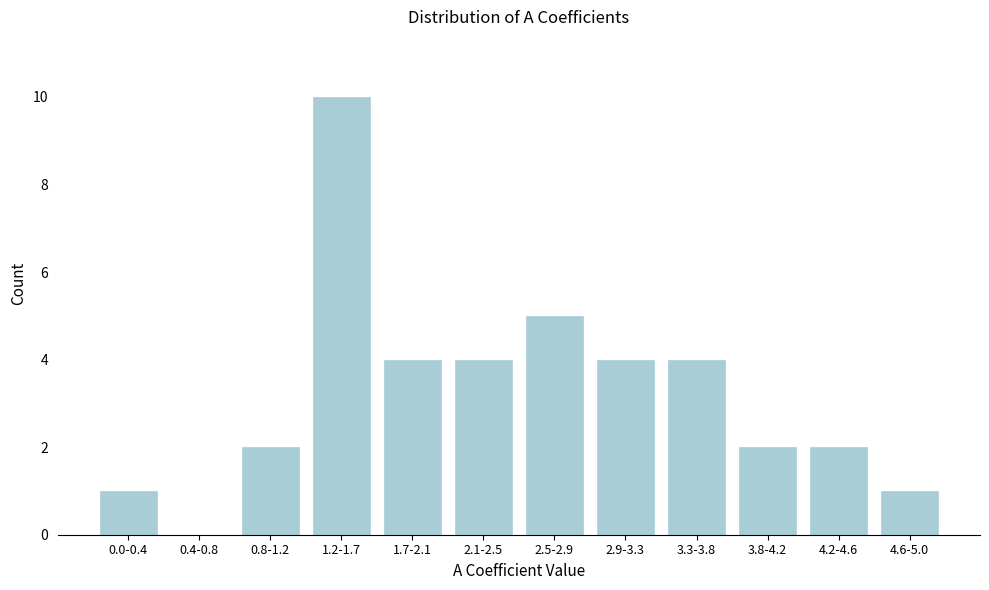

Reading right to left, transcribe all the data shown in this chart.

4.6-5.0=1	4.2-4.6=2	3.8-4.2=2	3.3-3.8=4	2.9-3.3=4	2.5-2.9=5	2.1-2.5=4	1.7-2.1=4	1.2-1.7=10	0.8-1.2=2	0.4-0.8=0	0.0-0.4=1